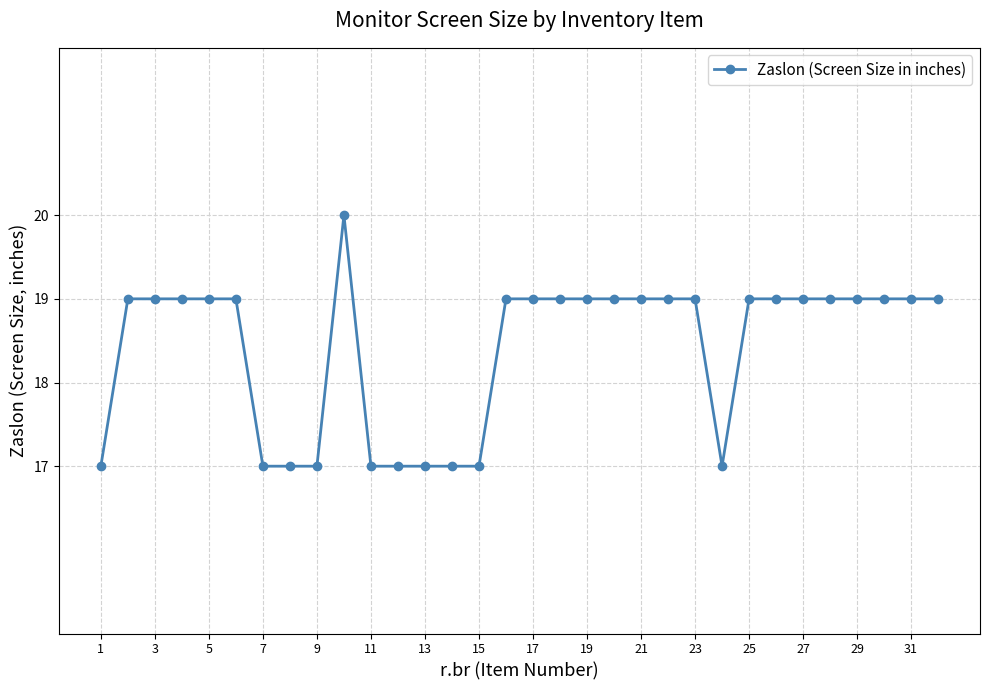

What is the average value?

18